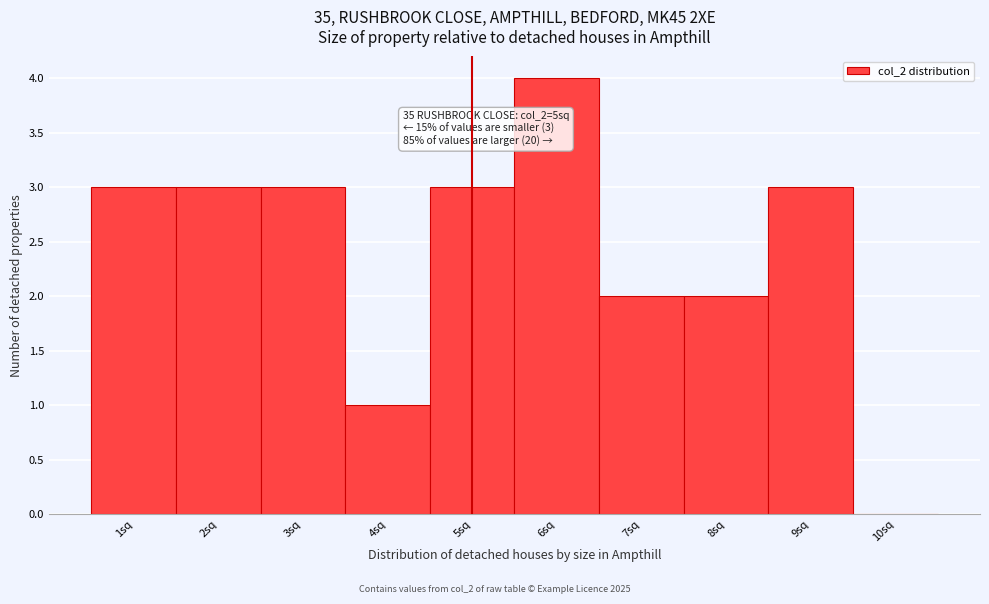

Over which range of the x-axis is the bar tallest?

5.5 to 6.5